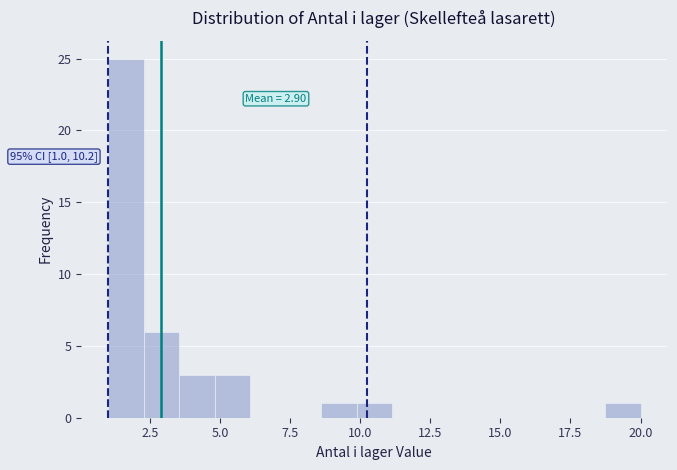

Read against the x-axis, roughly where is the centre of the tallest bar?

1.5